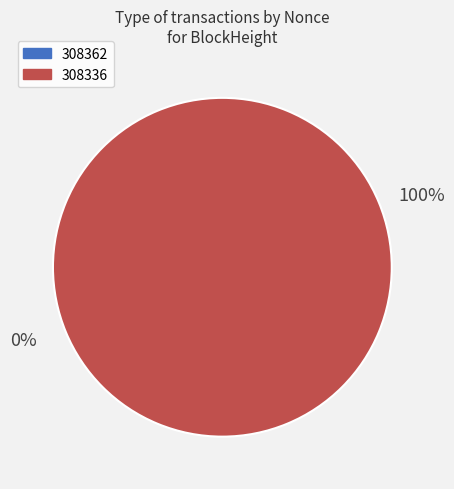

What is the total percentage of 308362 and 308336?

100.0%